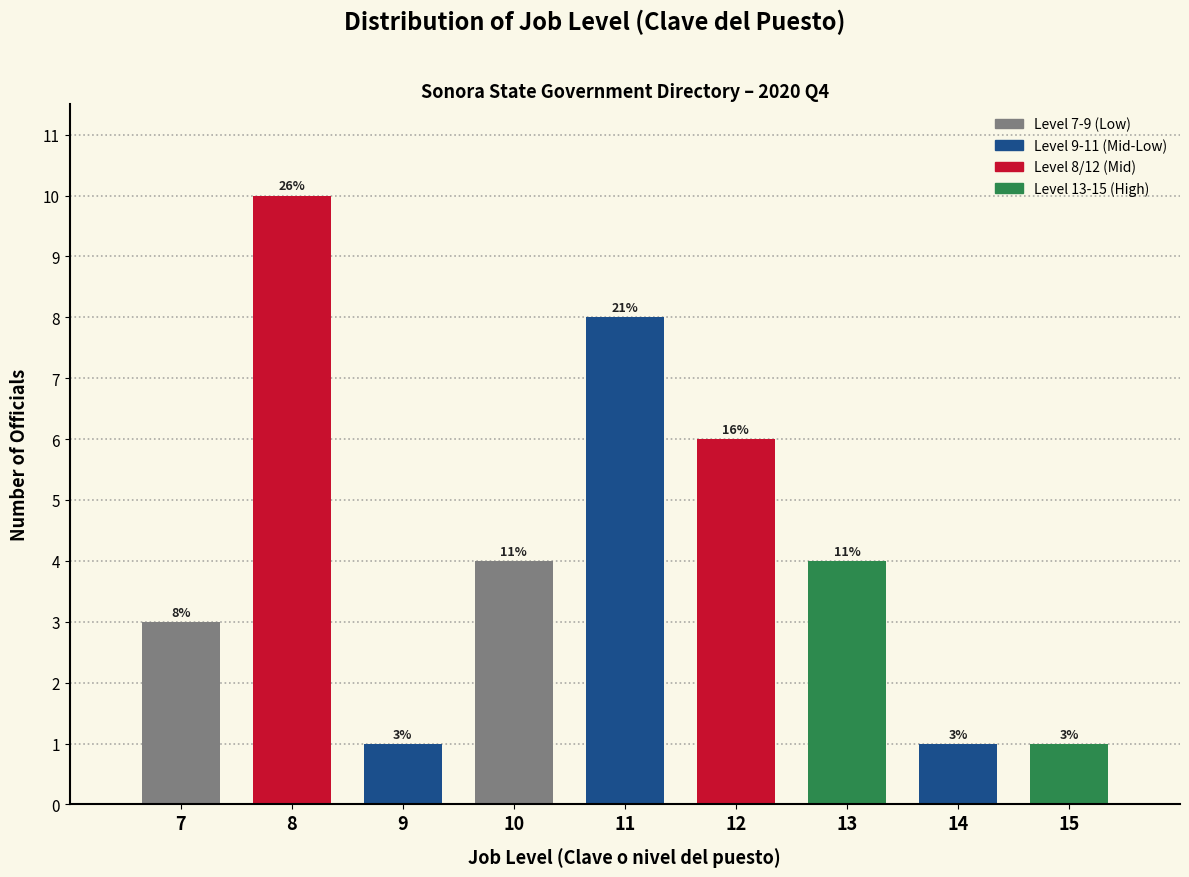

How many bars are there in total?

9